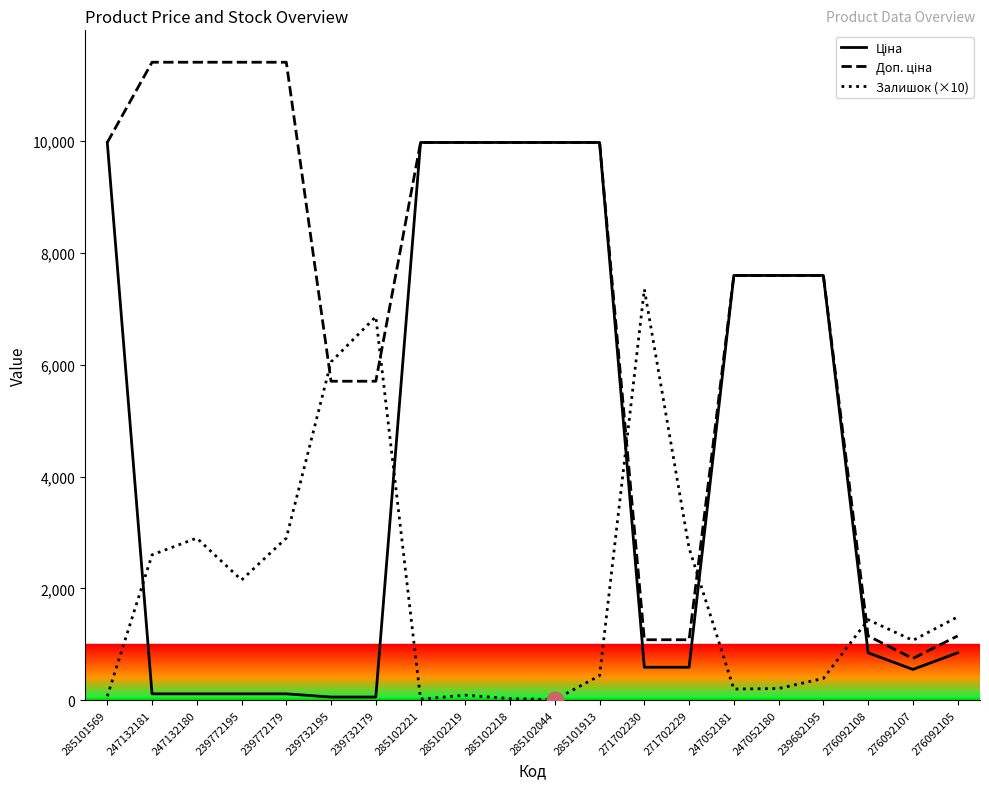

What is the maximum value for Залишок (×10)?

7350.0